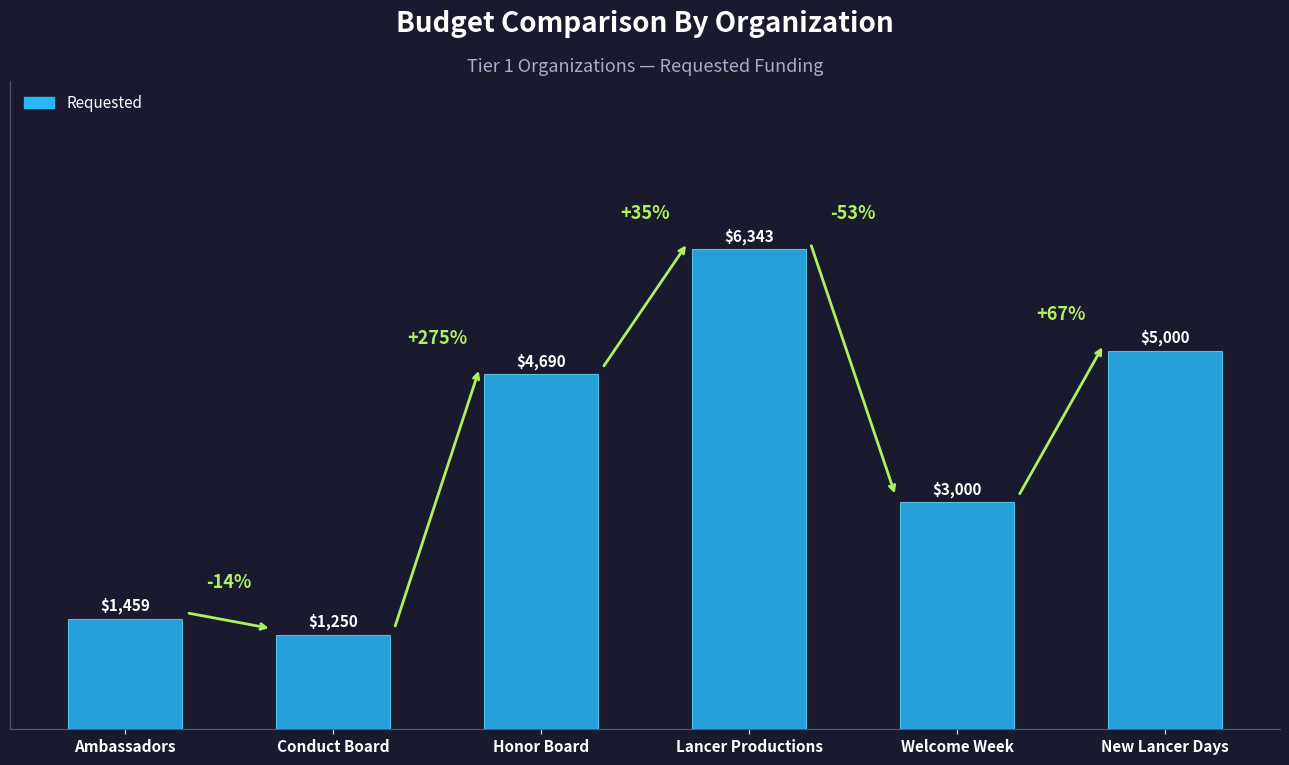

What is the average value?

3623.7